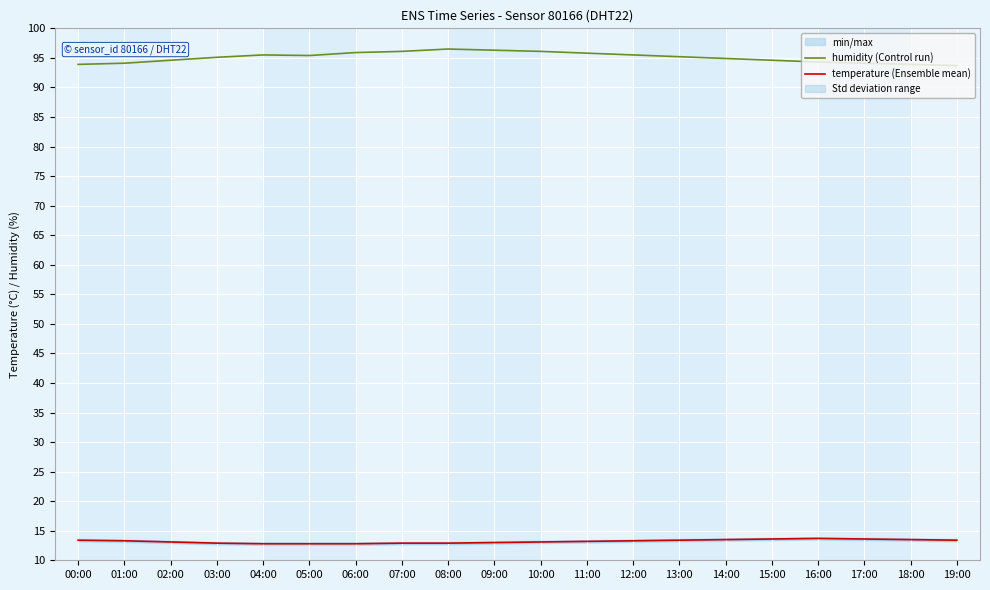

True or false: humidity (Control run) has more than 2 points higher than both neighbors.

False